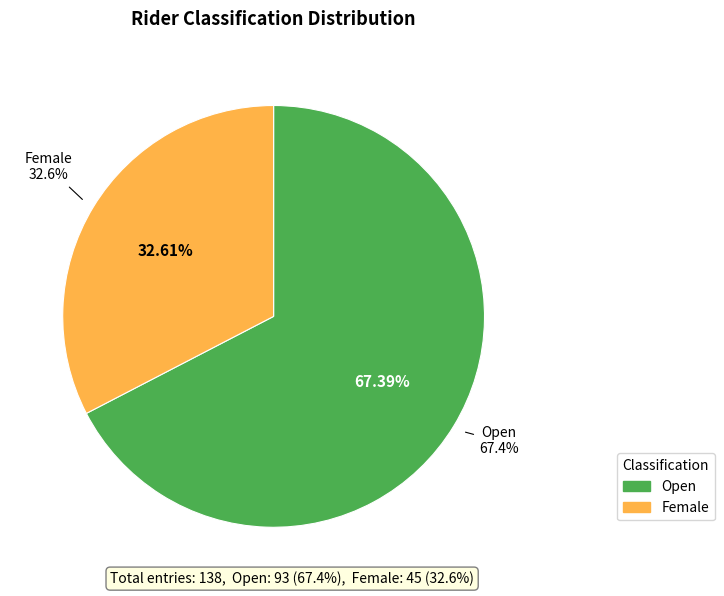

How many segments does this pie chart have?

2